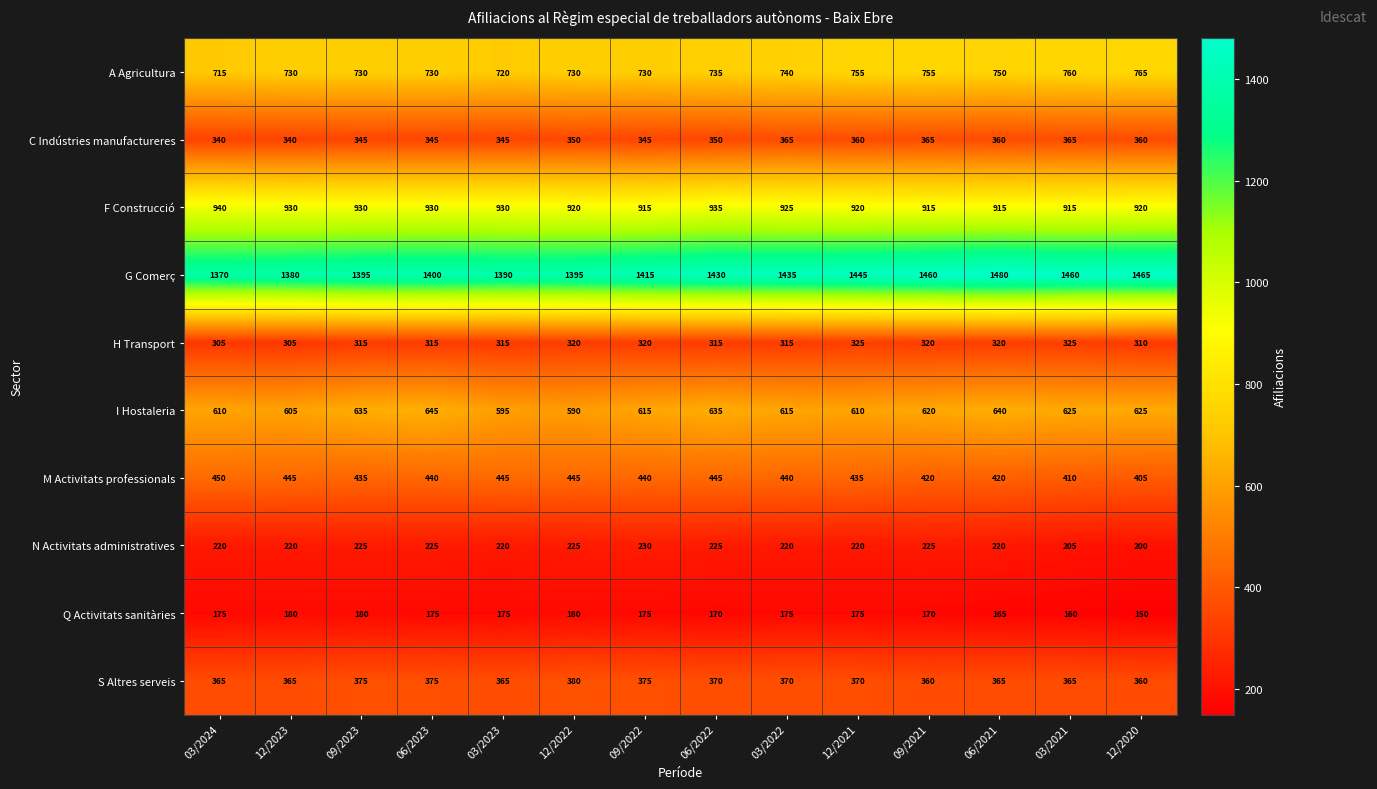

Count the C Indústries manufactureres values in the range 345 to 360.

9